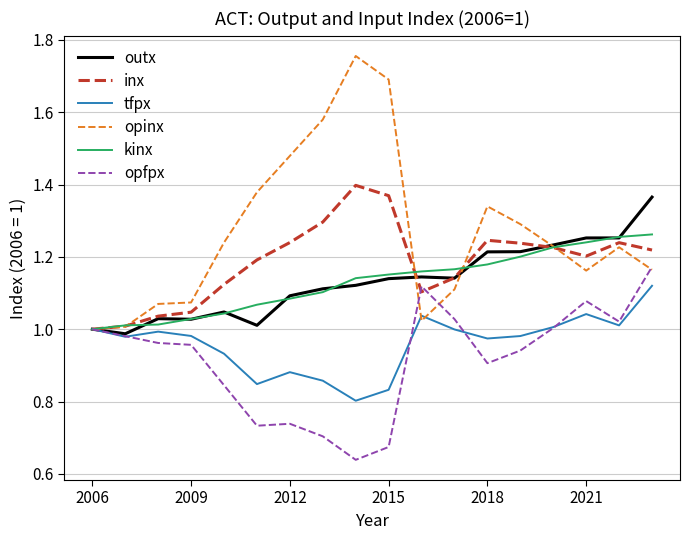

What is the difference between the maximum and minimum values in the outx series?

0.4